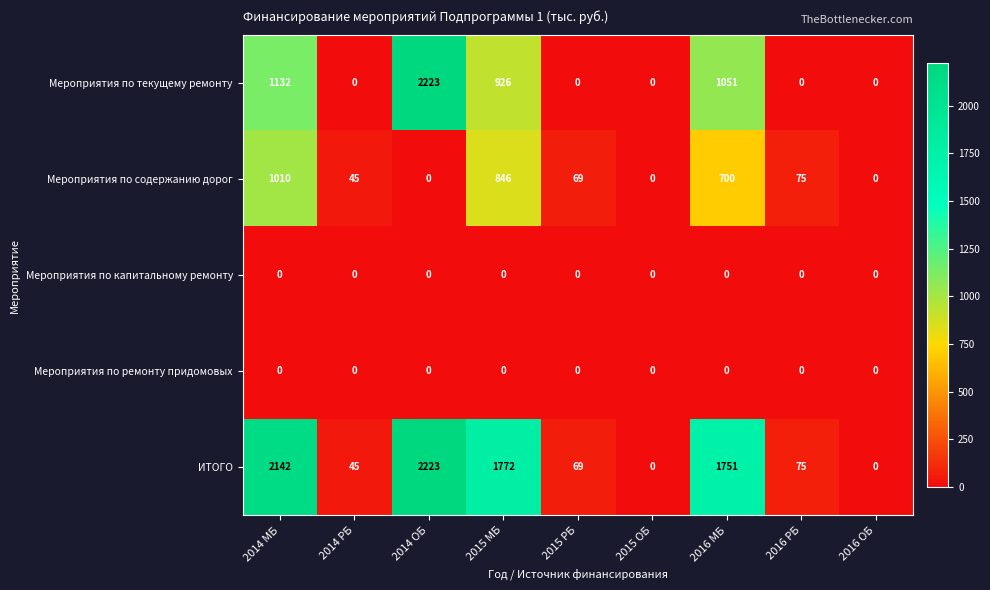

At how many categories does at least one series exceed 441?

4